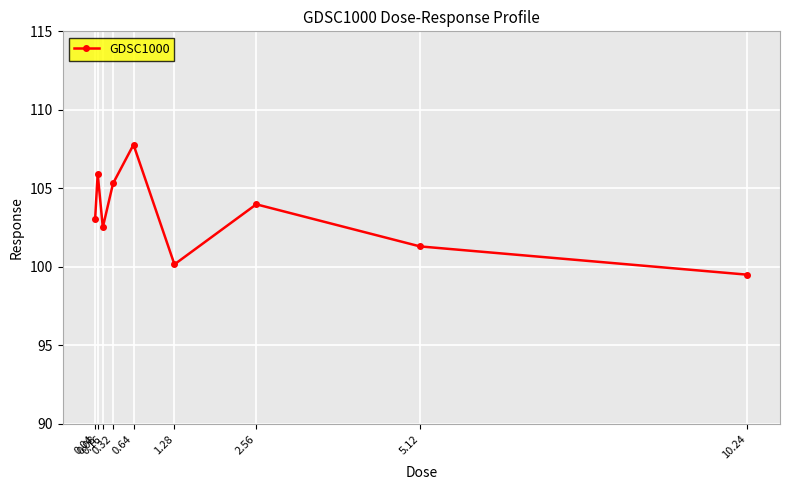

Count the number of data series in this chart.

1